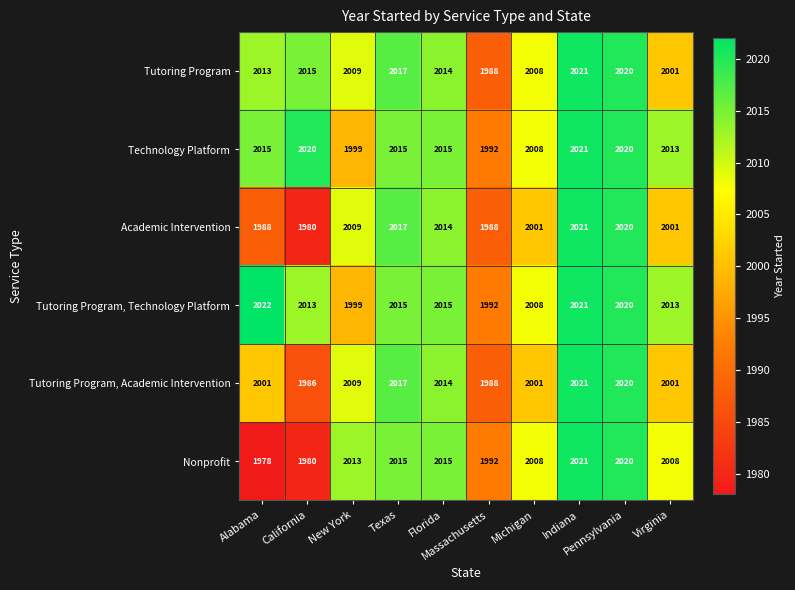

Which series has the largest range (max minus min)?

Nonprofit